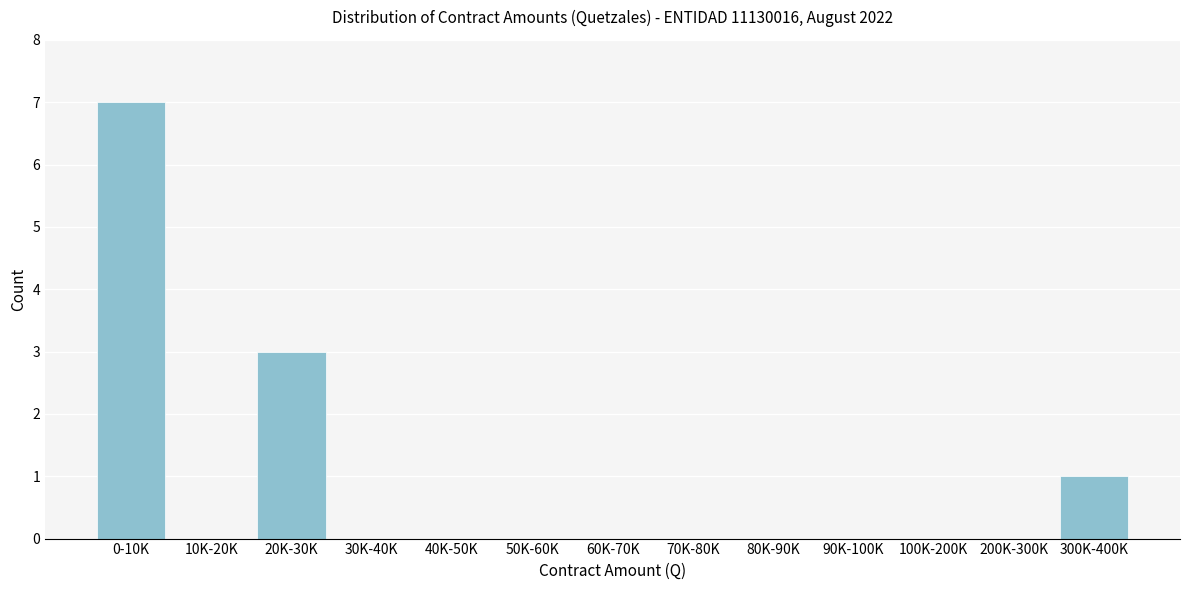

Reading right to left, what are all the values shown in this chart?

300K-400K=1	200K-300K=0	100K-200K=0	90K-100K=0	80K-90K=0	70K-80K=0	60K-70K=0	50K-60K=0	40K-50K=0	30K-40K=0	20K-30K=3	10K-20K=0	0-10K=7